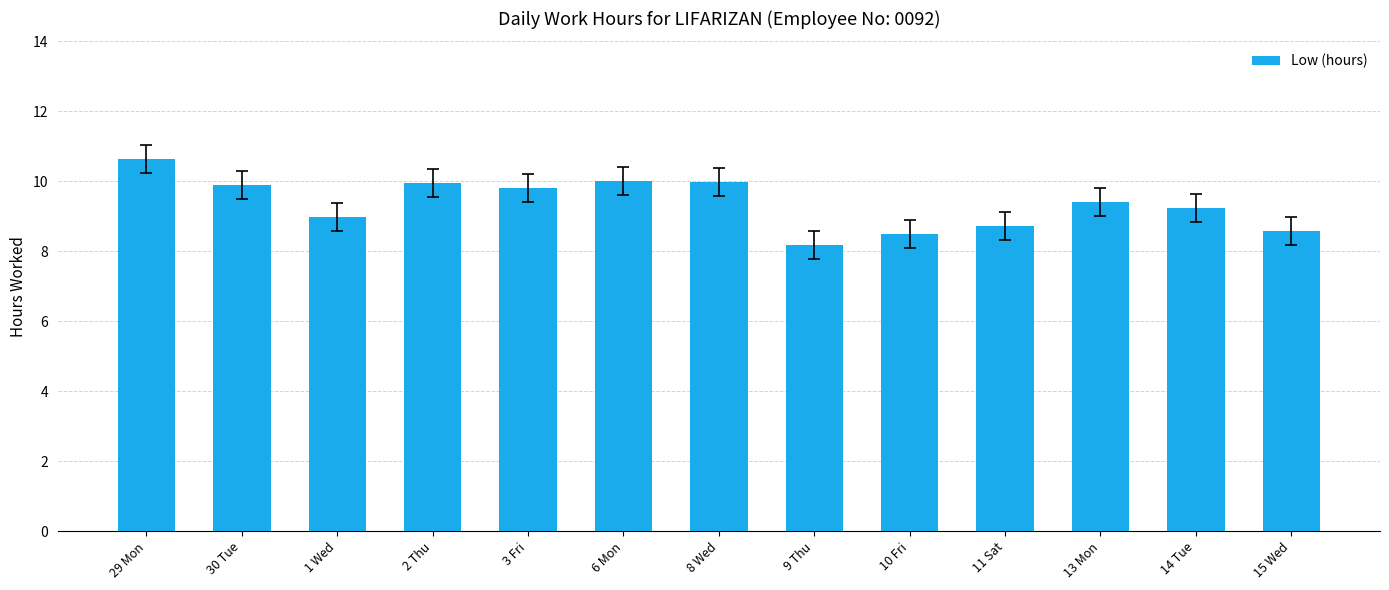

Reading right to left, extract all data points from this chart.

15 Wed=8.6	14 Tue=9.2	13 Mon=9.4	11 Sat=8.7	10 Fri=8.5	9 Thu=8.2	8 Wed=10.0	6 Mon=10.0	3 Fri=9.8	2 Thu=10.0	1 Wed=9.0	30 Tue=9.9	29 Mon=10.6